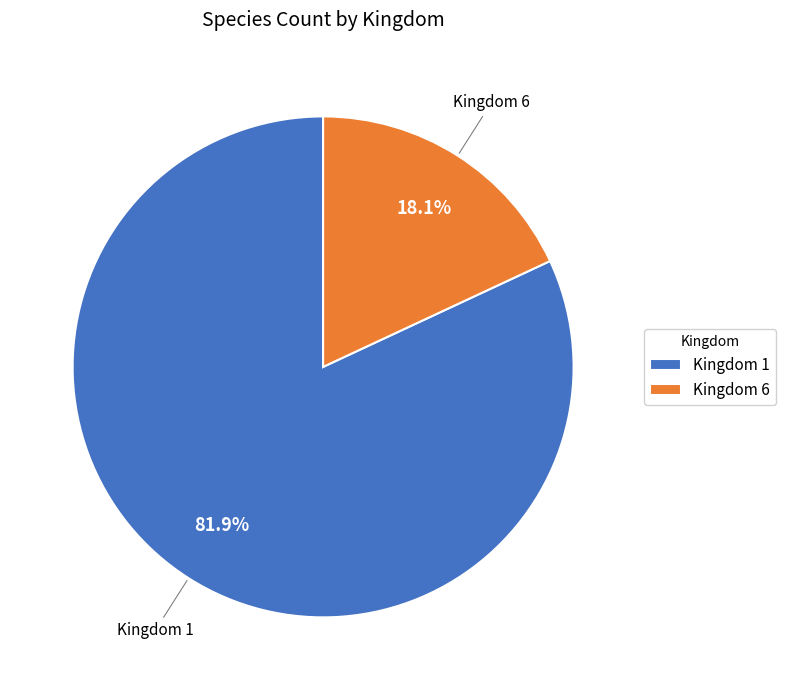

Combined, do Kingdom 6 and Kingdom 1 account for over 50%?

Yes